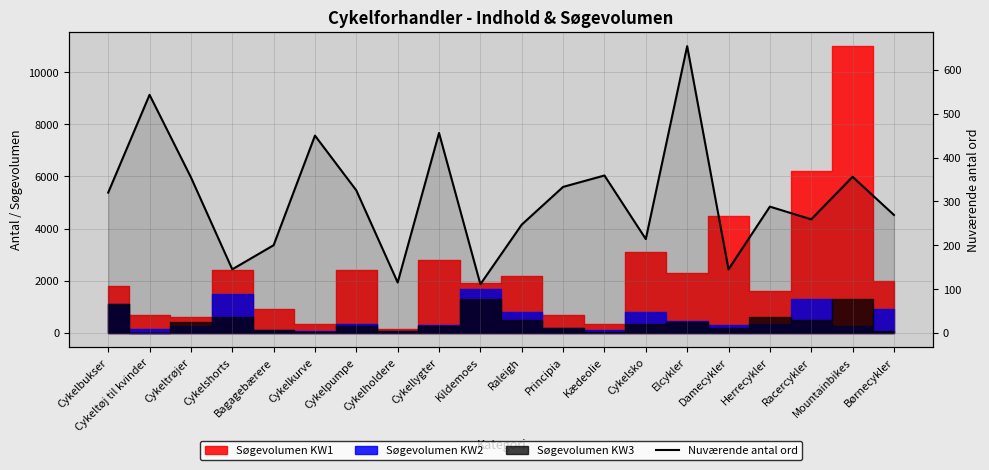

At which category does the chart reach its minimum across all series?

Kildemoes